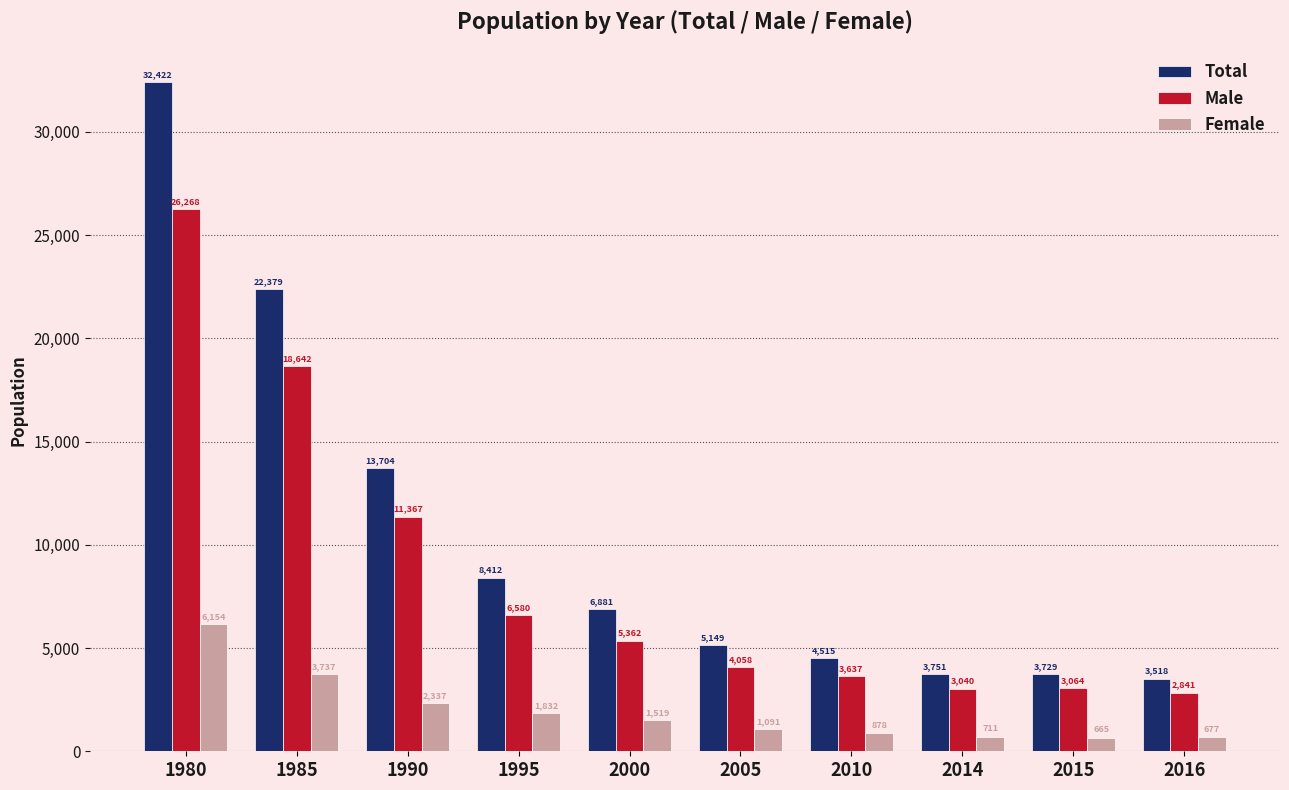

How many values in the Female series are below 1519?

5